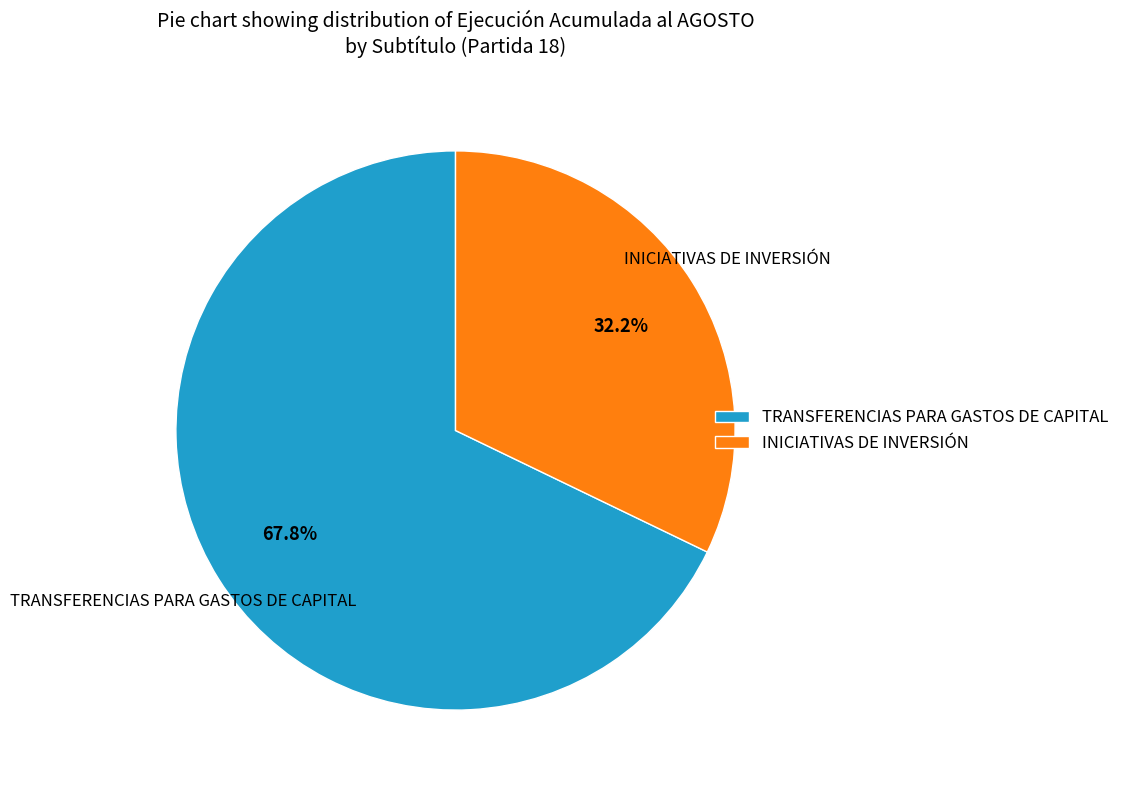

To the nearest percent, what is the average slice percentage?

50%